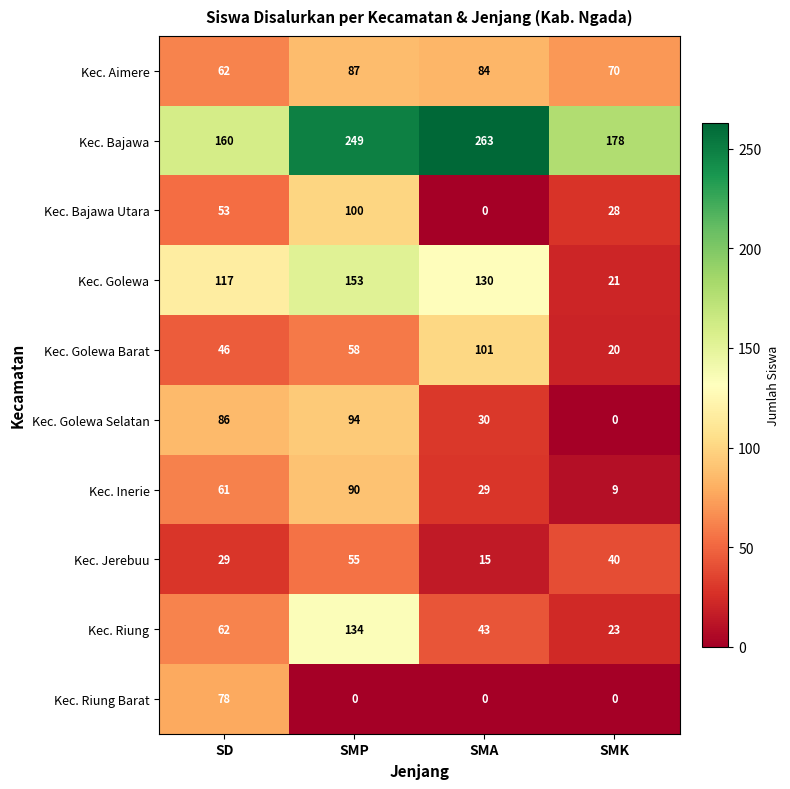

True or false: Kec. Golewa Barat has a value of 20 at SMK.

True